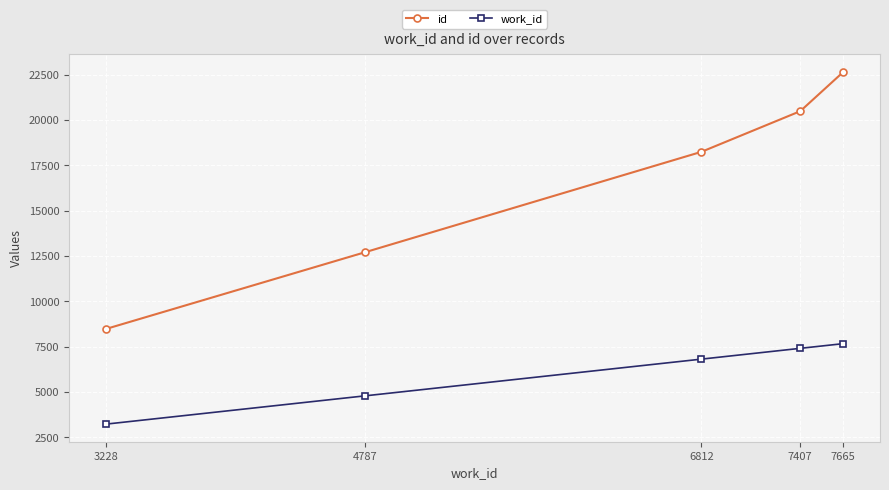

True or false: work_id has more than 0 points higher than both neighbors.

False